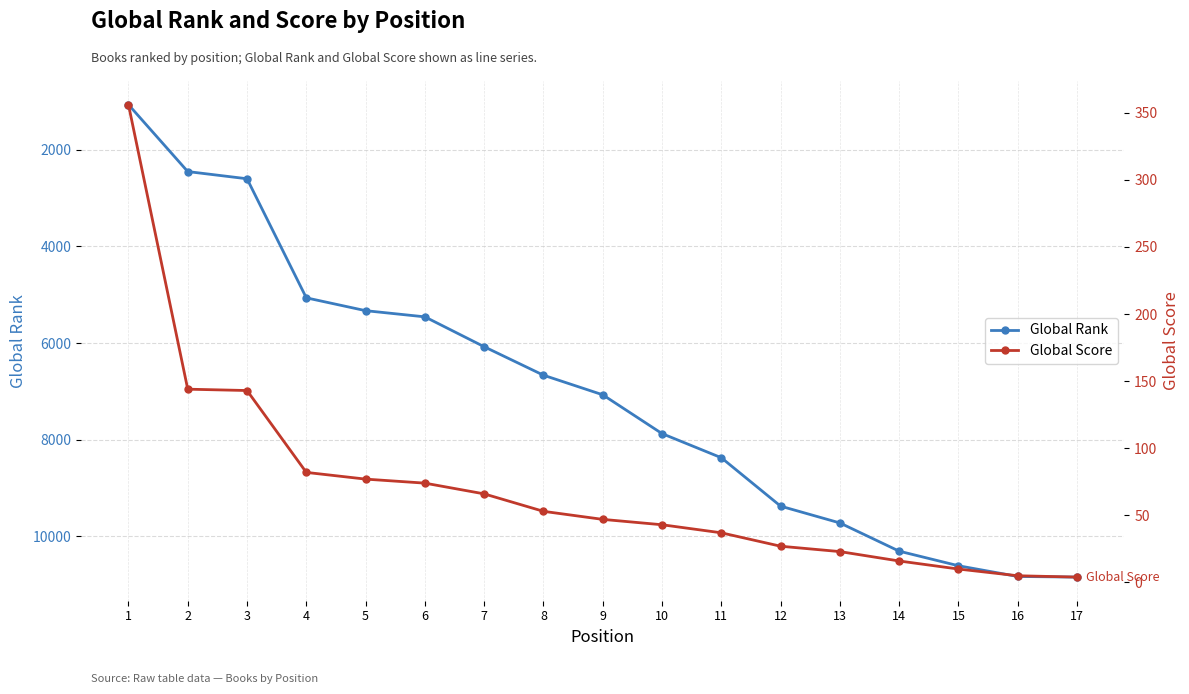

At which label is Global Score closest to 180?

2